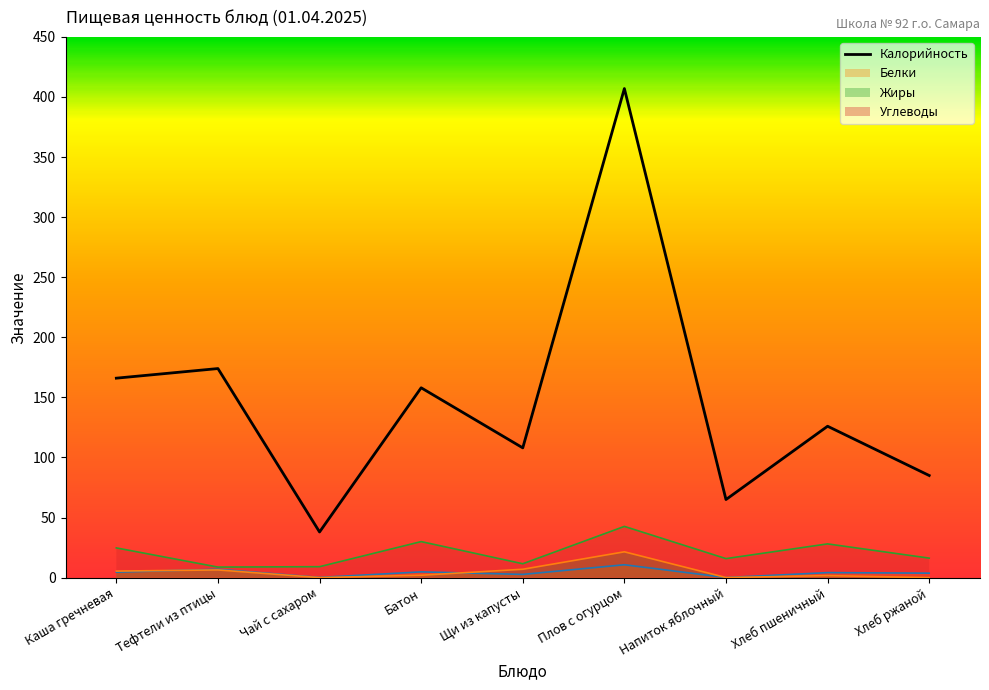

Rank the series by their maximum value, from highest to lowest.

Калорийность, Углеводы, Жиры, Белки